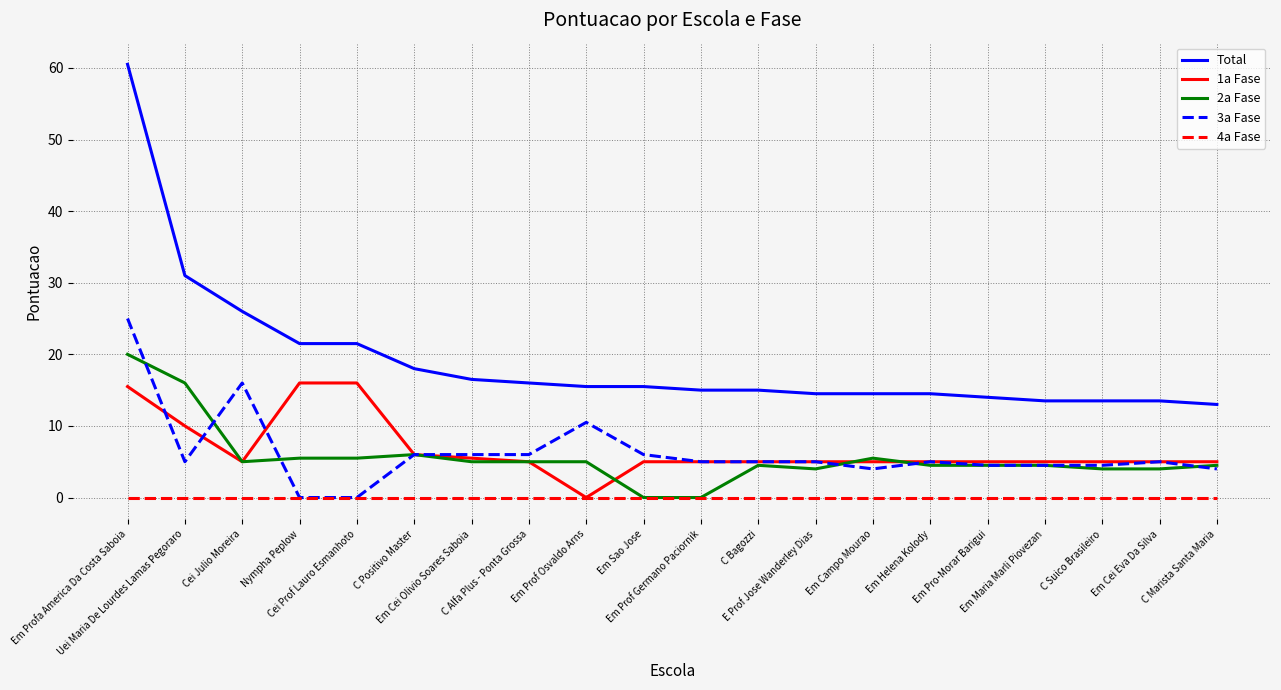

True or false: Total and 3a Fase intersect in this chart.

False